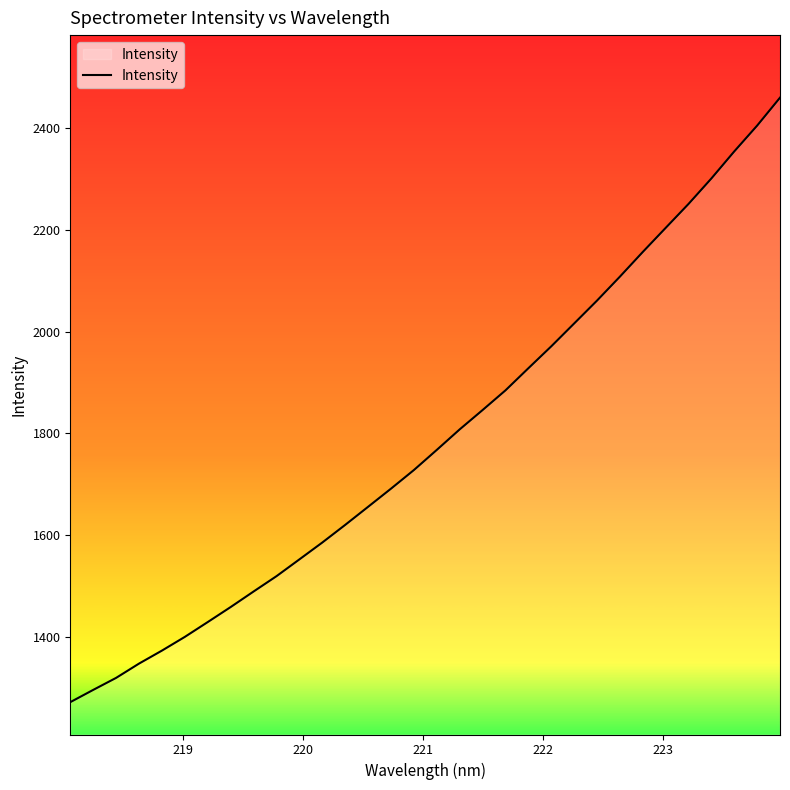

What is the minimum value shown in the chart?

1271.6